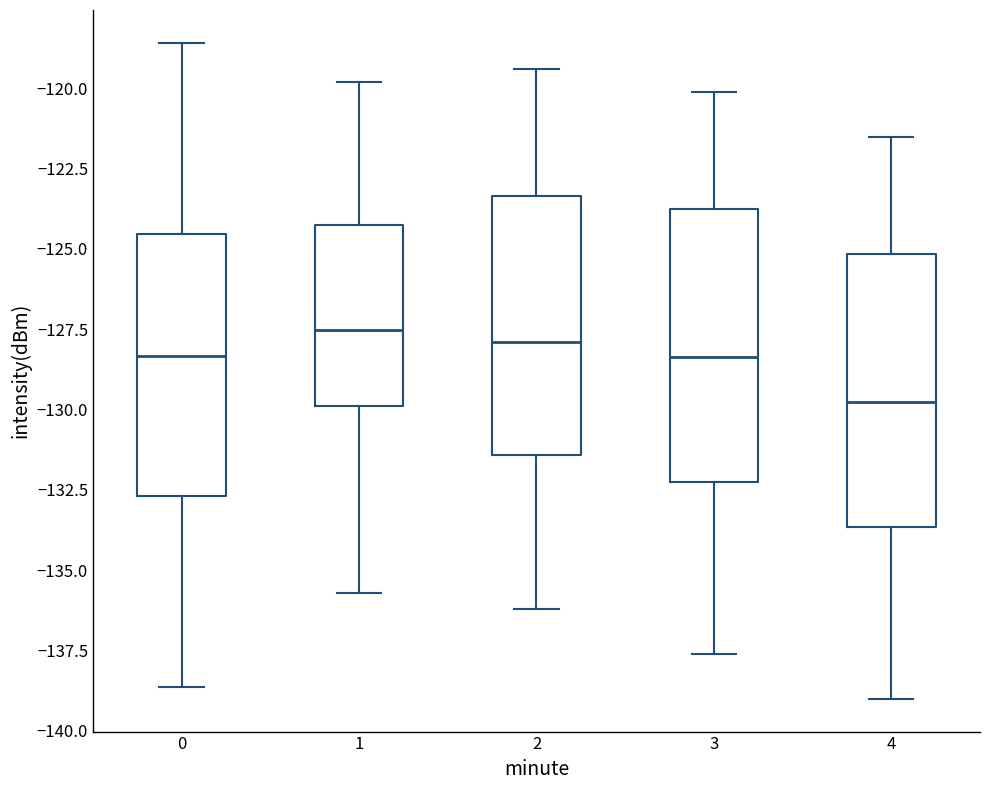

Which box has the lowest median line?

4